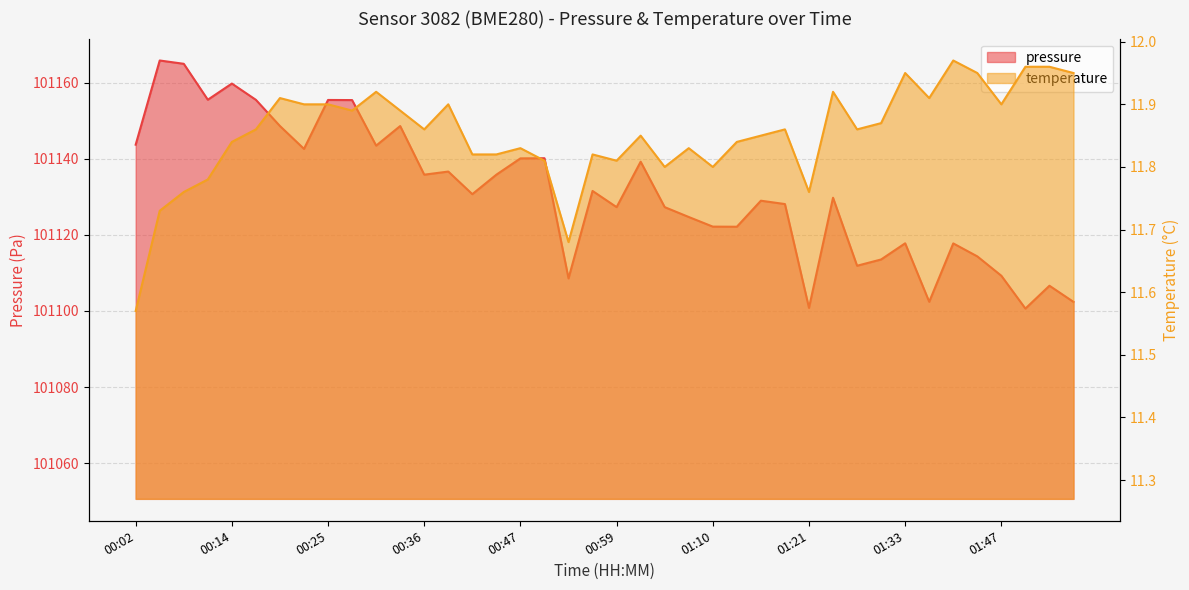

Does the chart display data point markers on the line(s)?

No